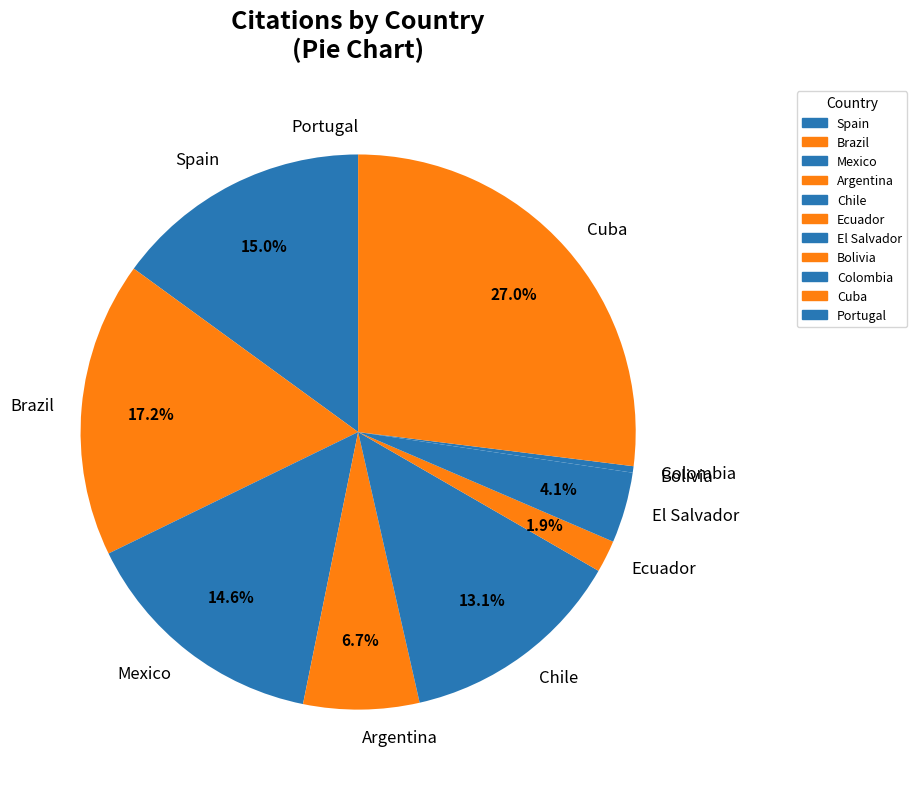

Does El Salvador account for over 50% of the chart?

No